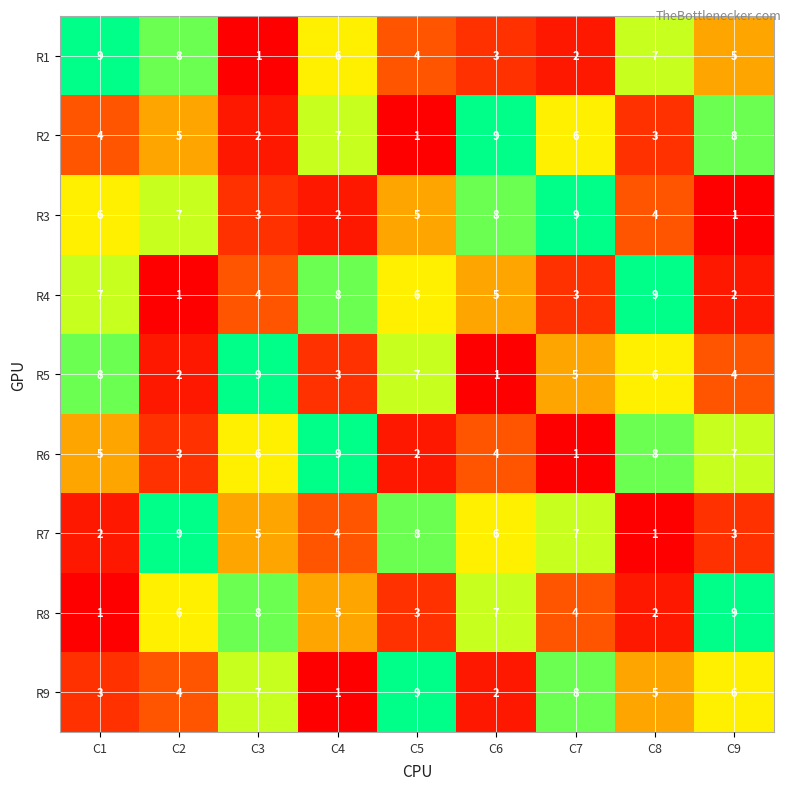

What is the sum of the R6 values at C2 and C3?

9